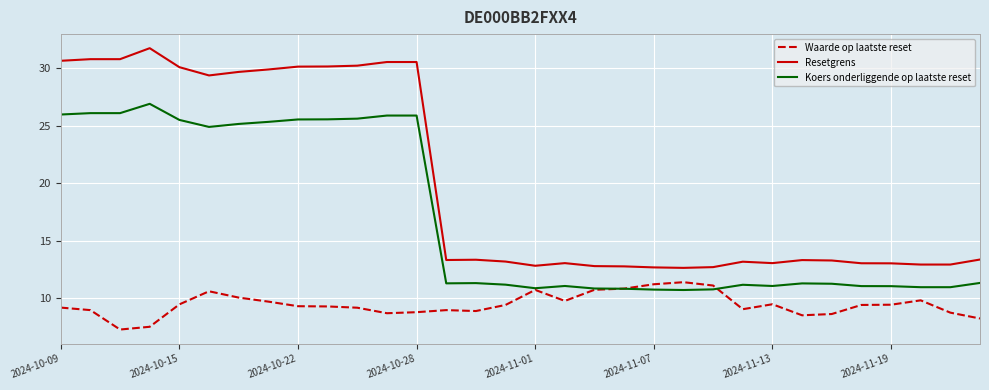

Which series has the largest range (max minus min)?

Resetgrens